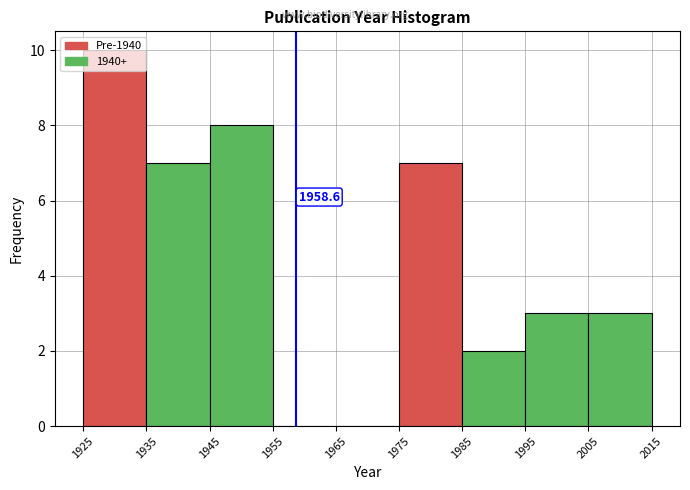

Over which range of the x-axis is the bar tallest?

1925 to 1935